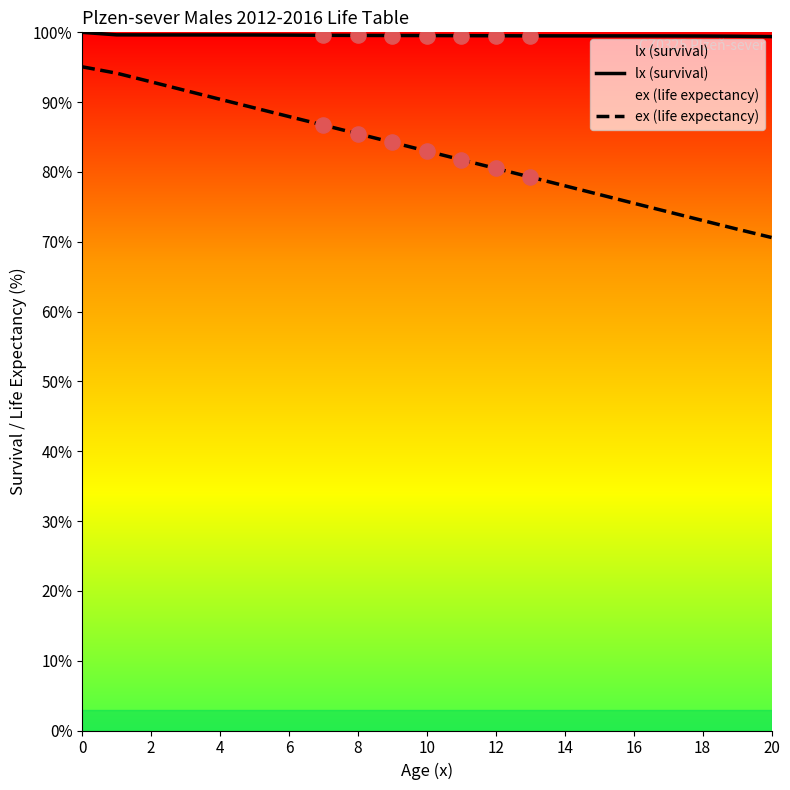

Which series has the largest total across all categories?

lx (survival)